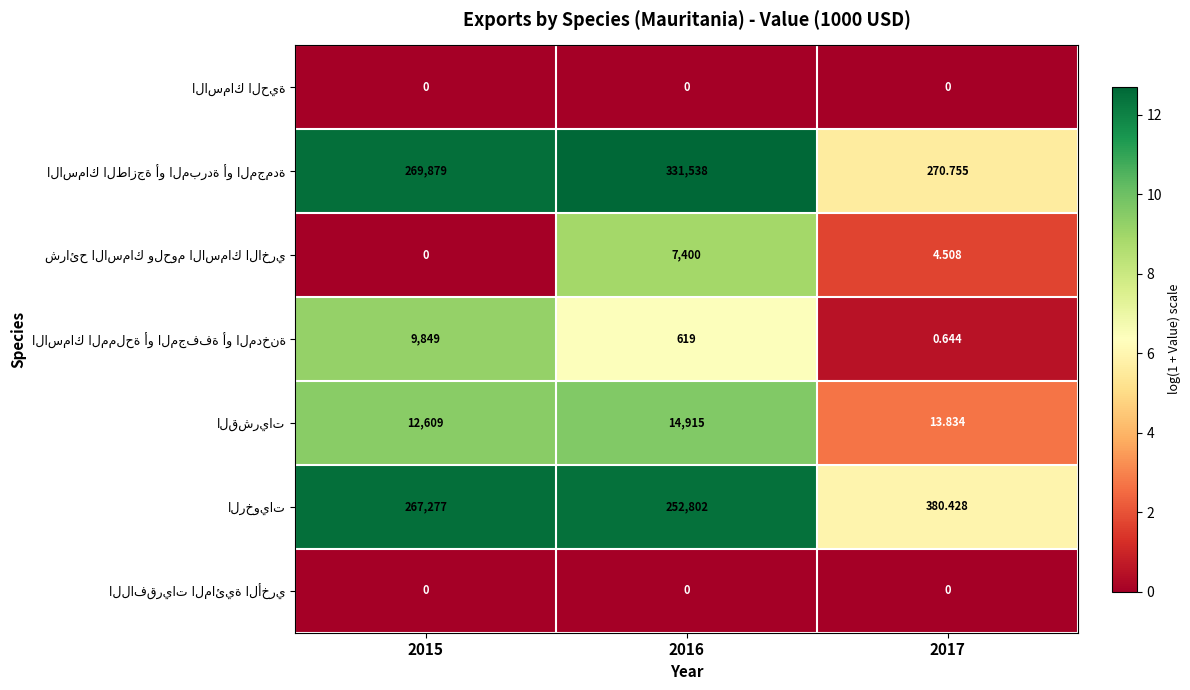

How many distinct data groups are displayed?

7